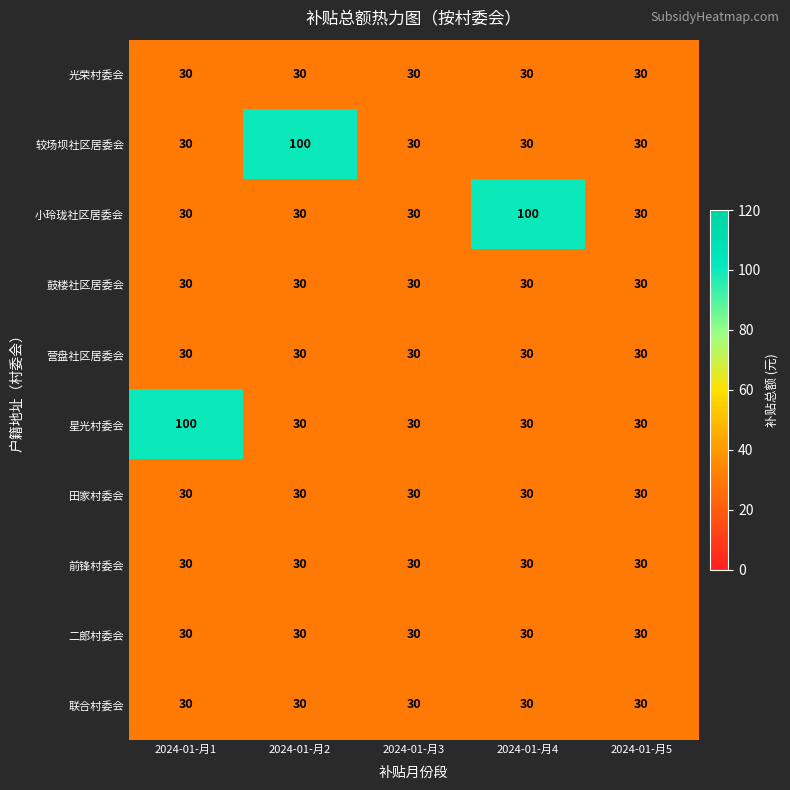

What is the total value across all series at 2024-01-月5?

300